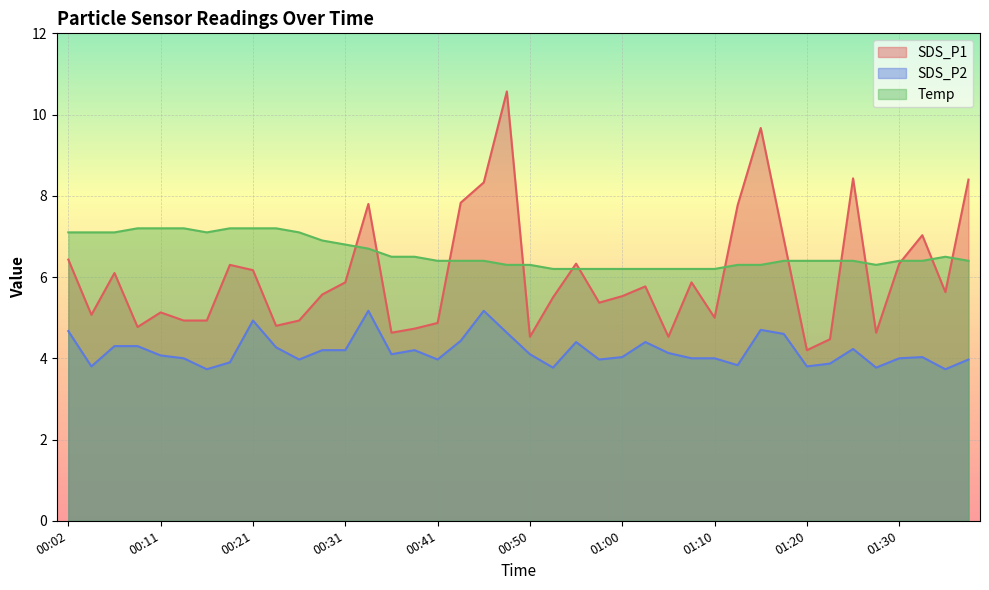

What is the label of the 6th point from the left?

00:14